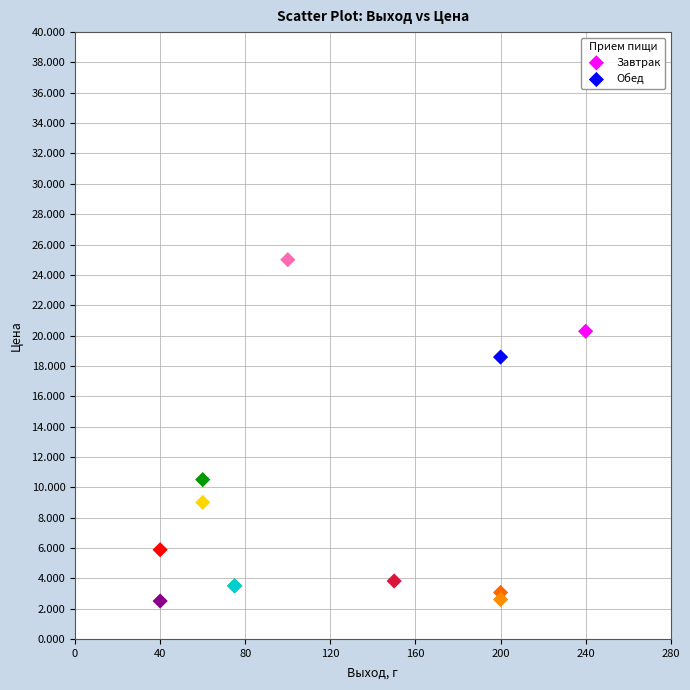

Which series has the largest Y range (max minus min)?

Завтрак